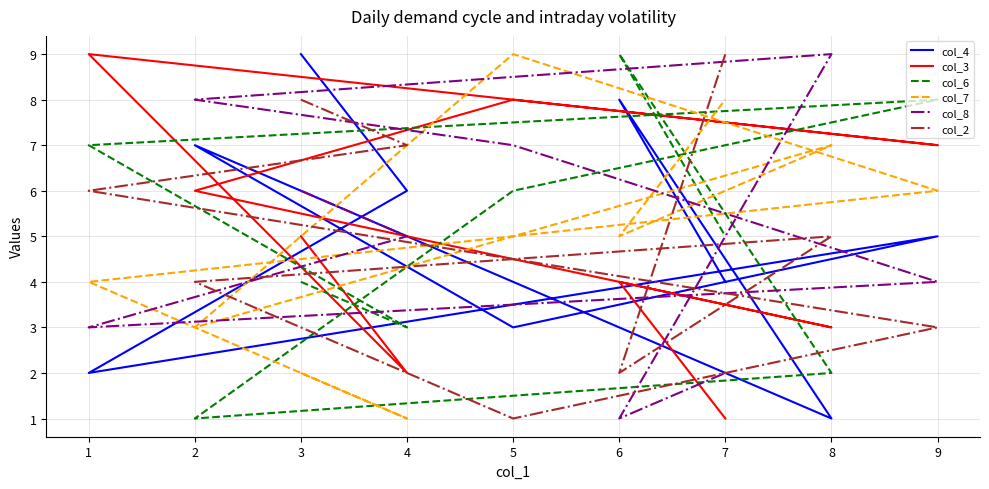

In col_2, how many points are lower than both neighbors (excluding endpoints)?

2